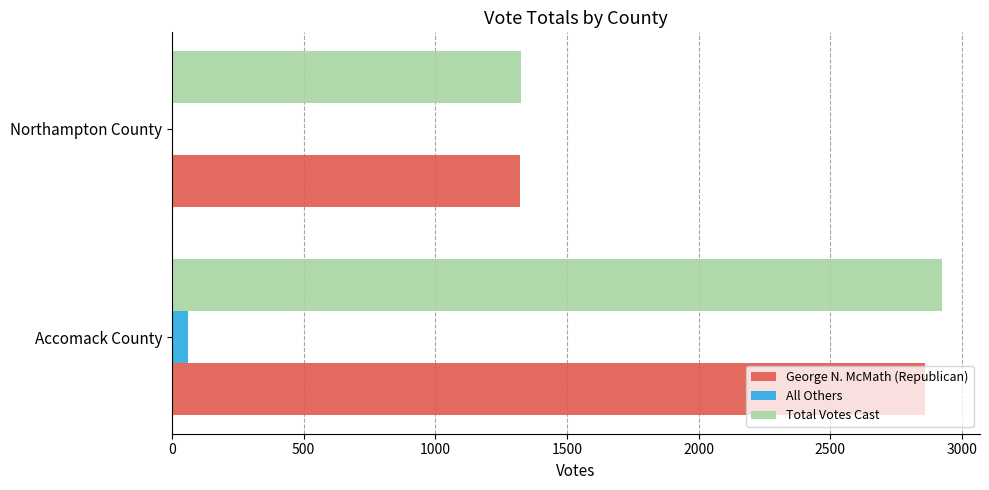

How many series are shown in this chart?

3